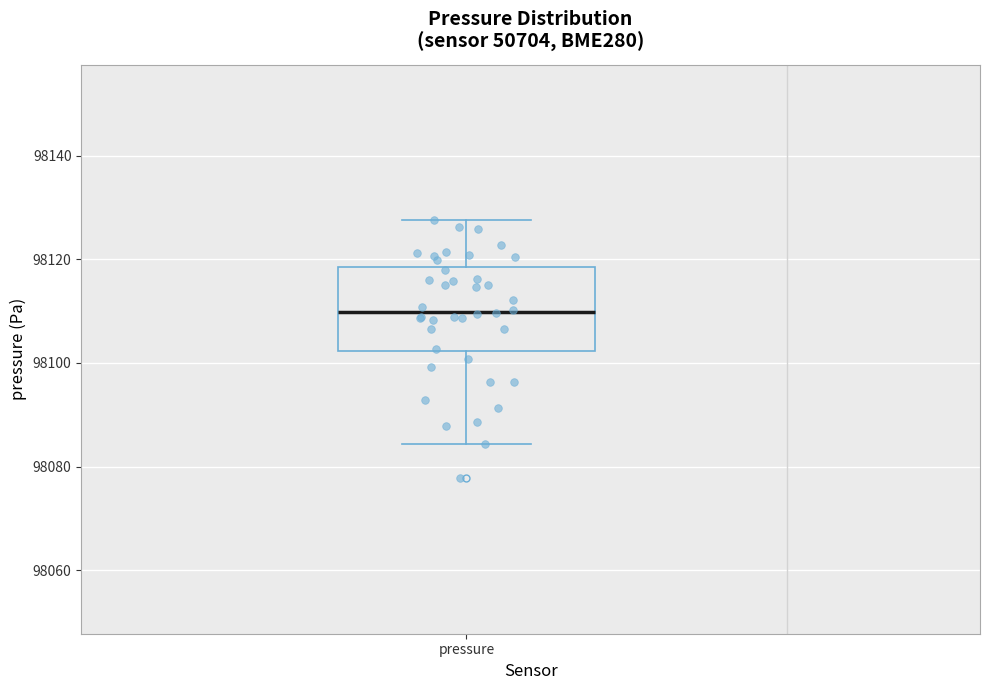

Read this box plot against the y-axis: the position of the median line, the range covered by the box, and the ends of both whiskers. The values are not printed on the chart, so give them approximately, as read against the axis.

median 98110, box 98102 to 98118, whiskers 98084 to 98128